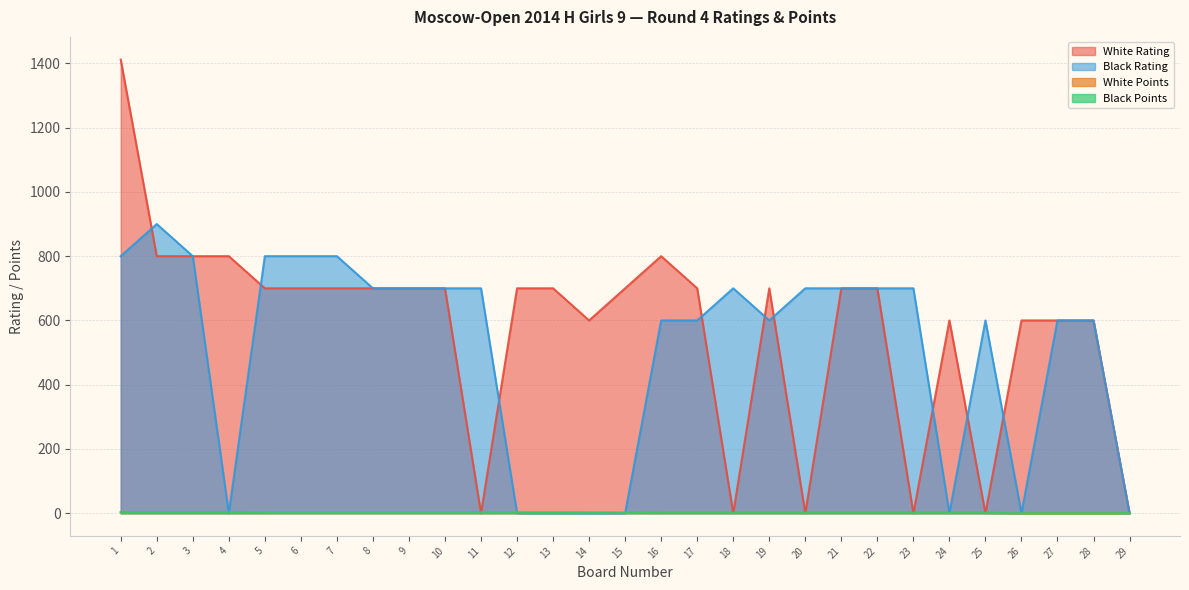

True or false: White Points has more than 0 interior local peaks.

False